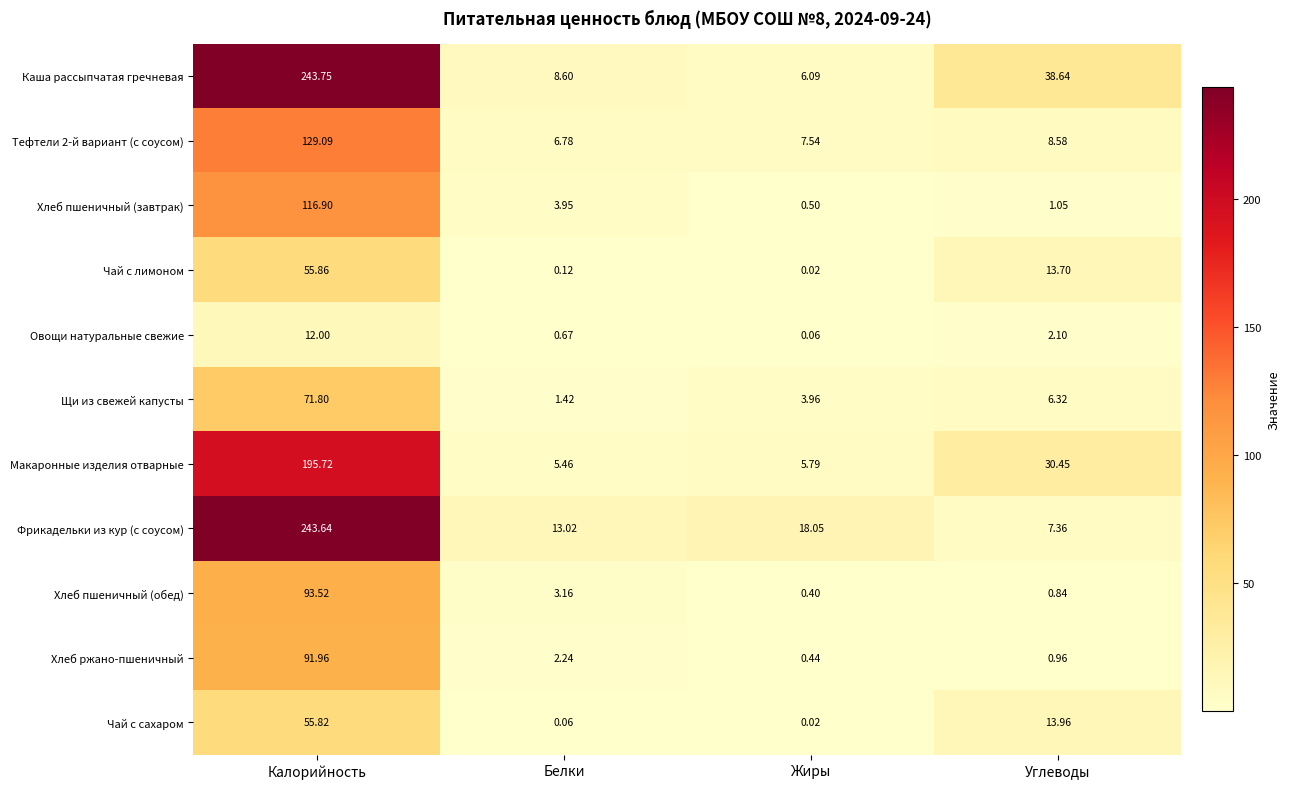

Where does the Хлеб пшеничный (завтрак) series first go above 3?

Калорийность